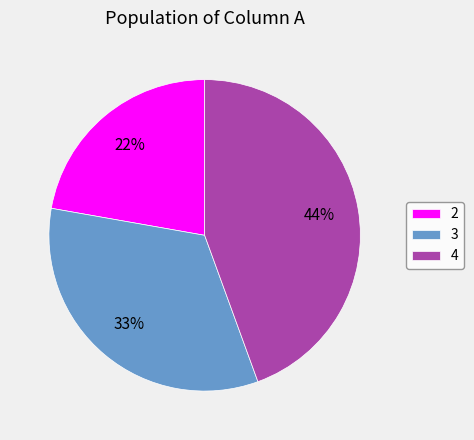

Which slice is the largest?

4